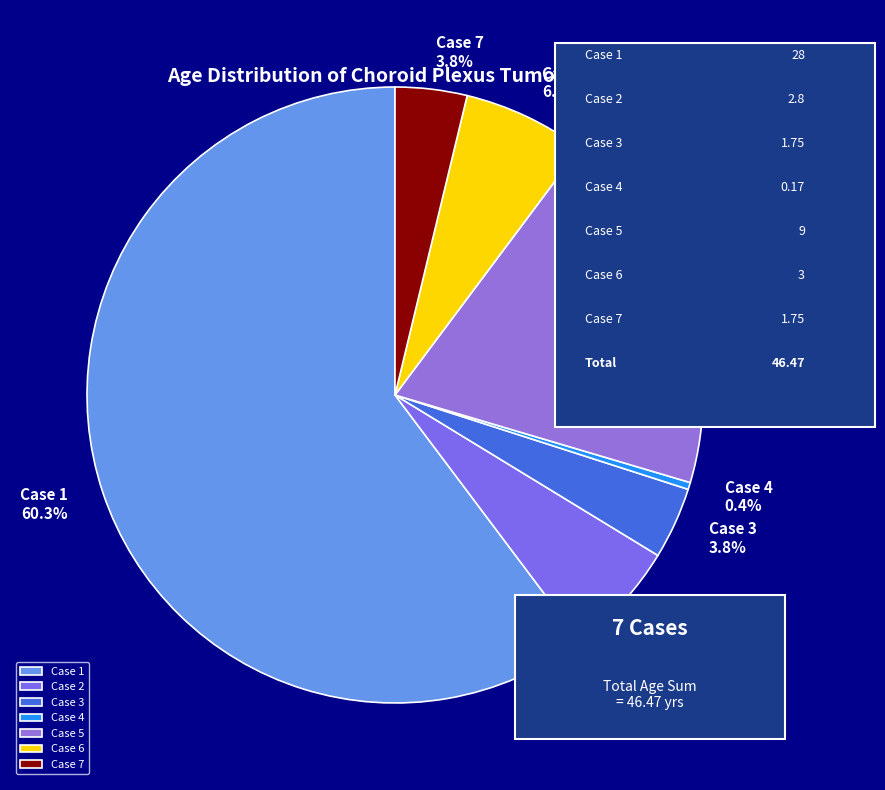

What is the majority slice?

Case 1